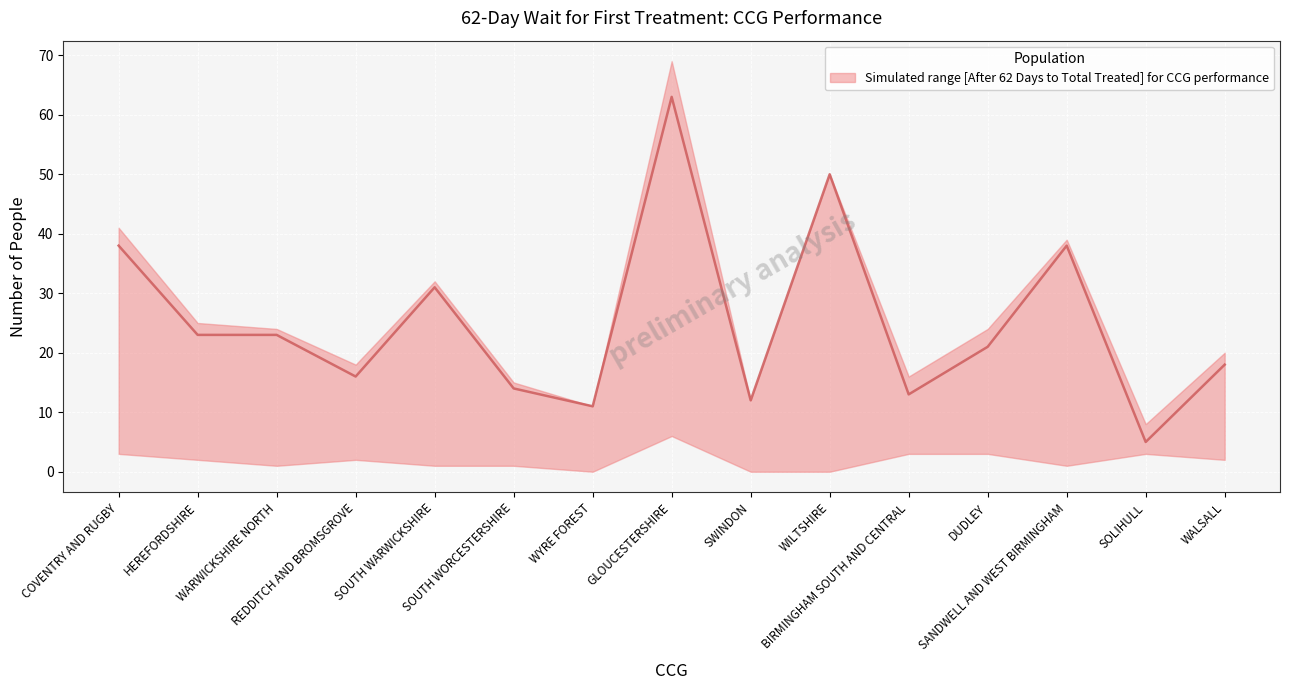

What value does the data have at WARWICKSHIRE NORTH?

23